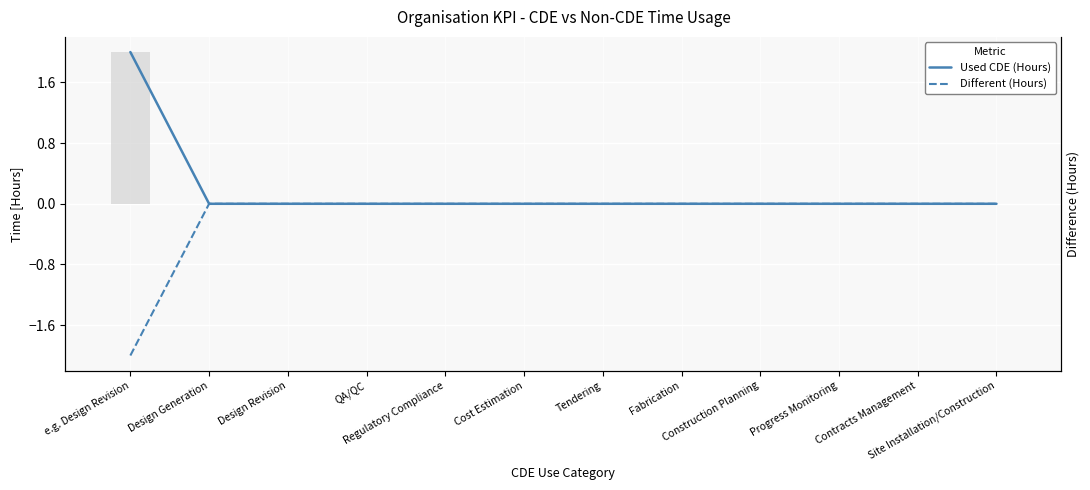

The value of Used CDE (Hours) at Fabrication is 1. True or false?

False